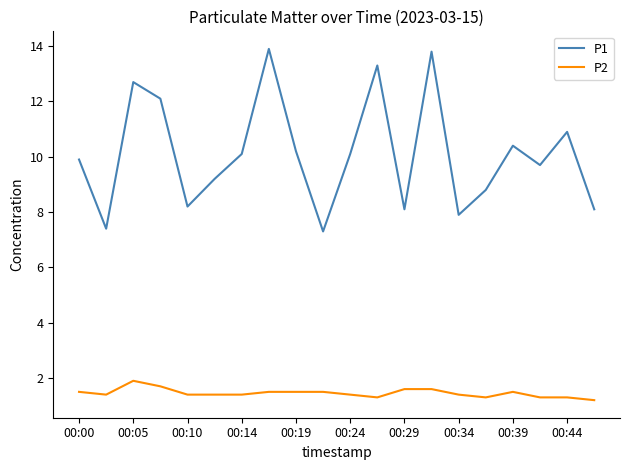

Rank the series by their average value, from lowest to highest.

P2, P1